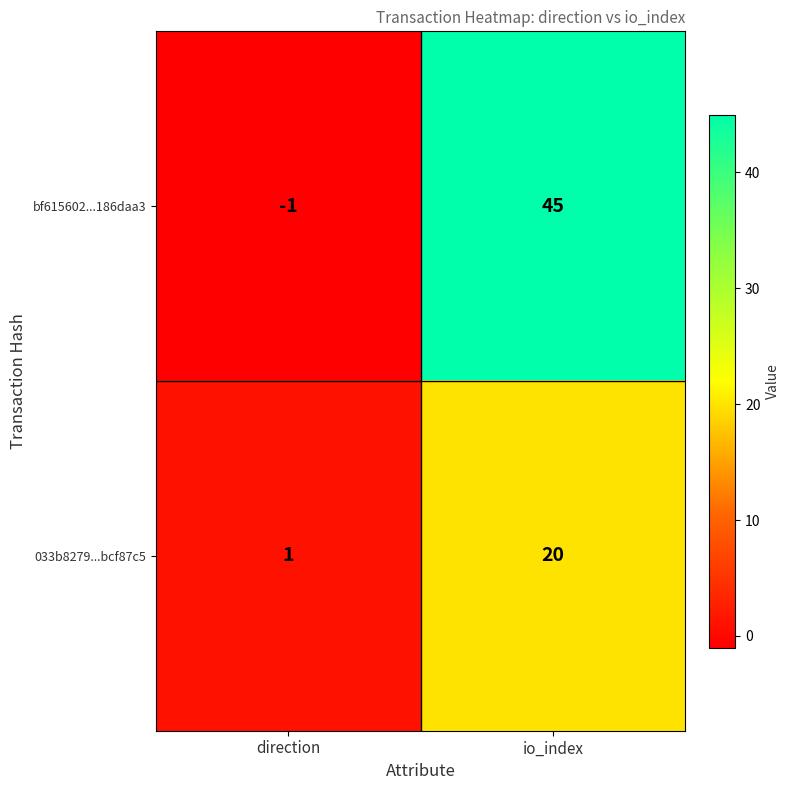

Between direction and io_index, which series saw the biggest shift?

bf615602...186daa3